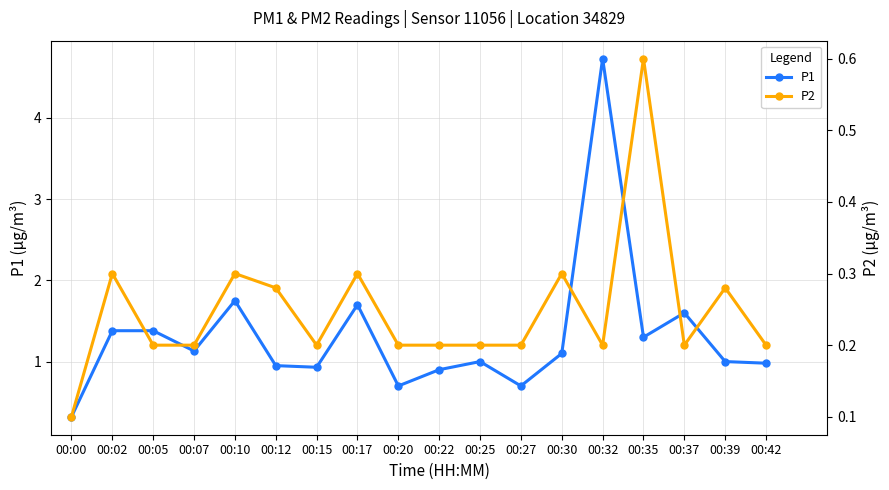

Reading right to left, what are all the values shown in this chart?

P1: 1.0	1.0	1.6	1.3	4.7	1.1	0.7	1.0	0.9	0.7	1.7	0.9	0.9	1.8	1.1	1.4	1.4	0.3
P2: 0.2	0.3	0.2	0.6	0.2	0.3	0.2	0.2	0.2	0.2	0.3	0.2	0.3	0.3	0.2	0.2	0.3	0.1